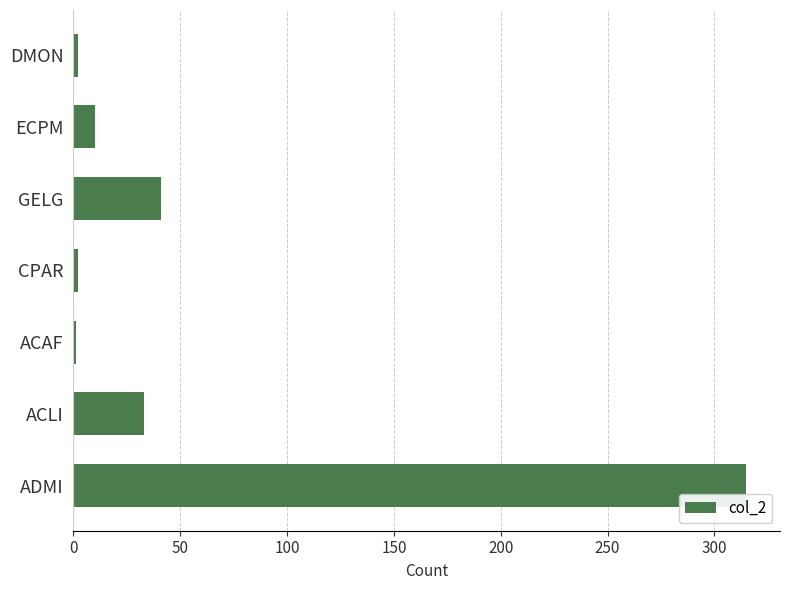

How many bars are there in total?

7